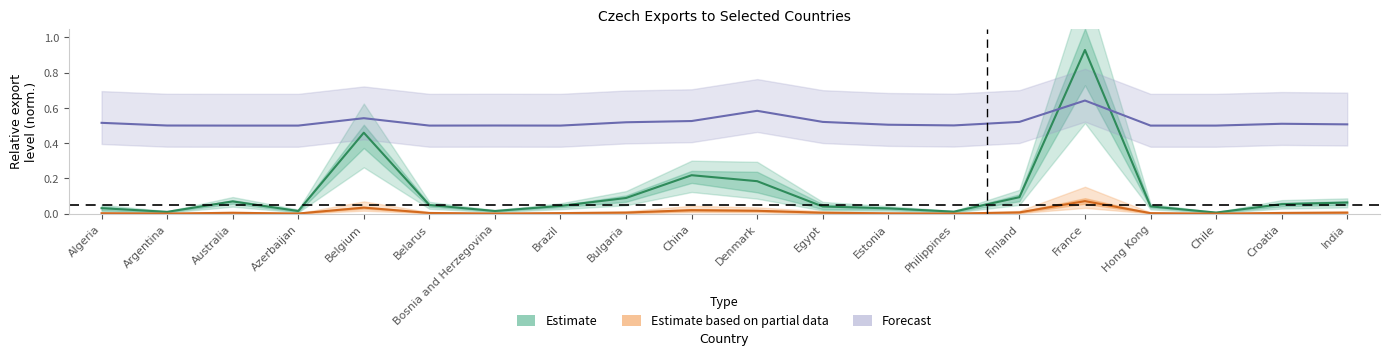

True or false: Estimate has a value of 0.2 at Finland.

False